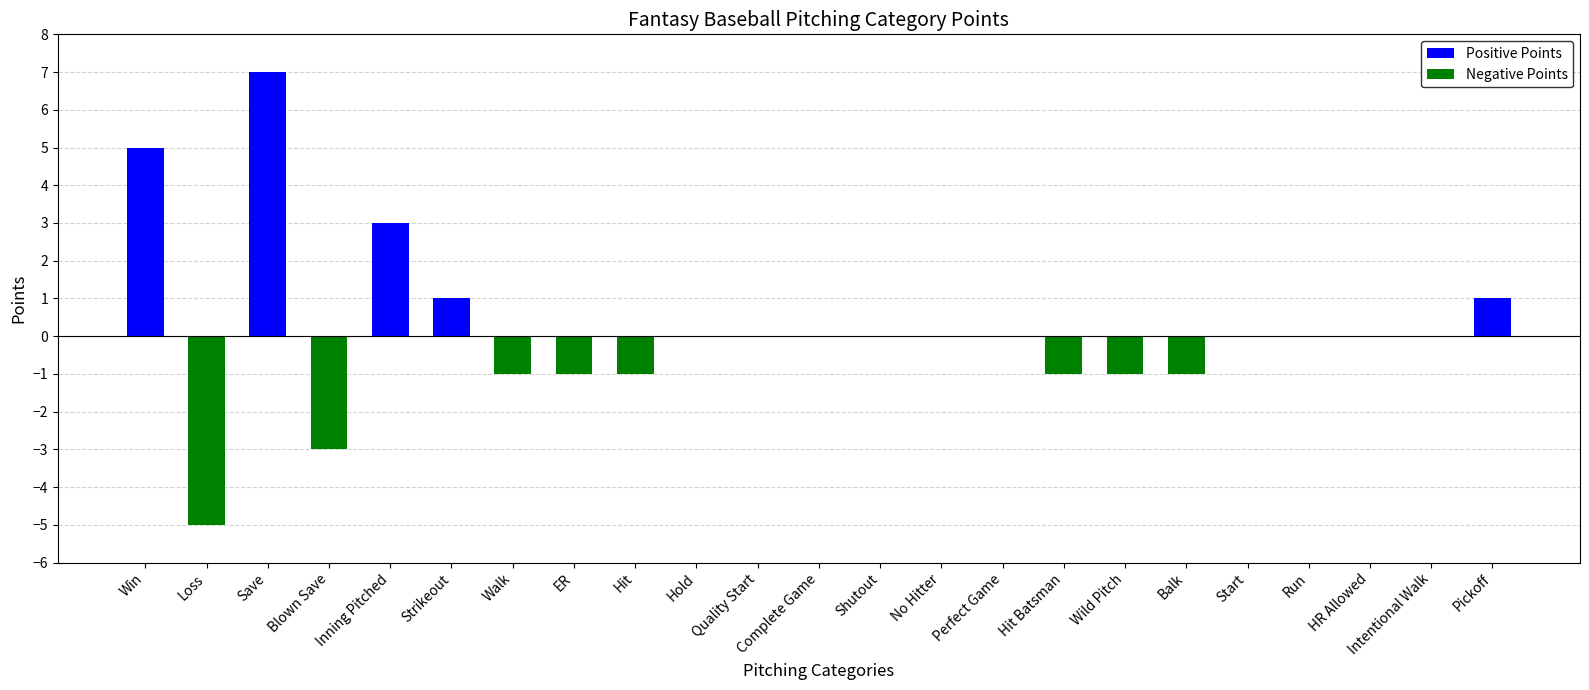

Is it true that the value at Run is -8?

False